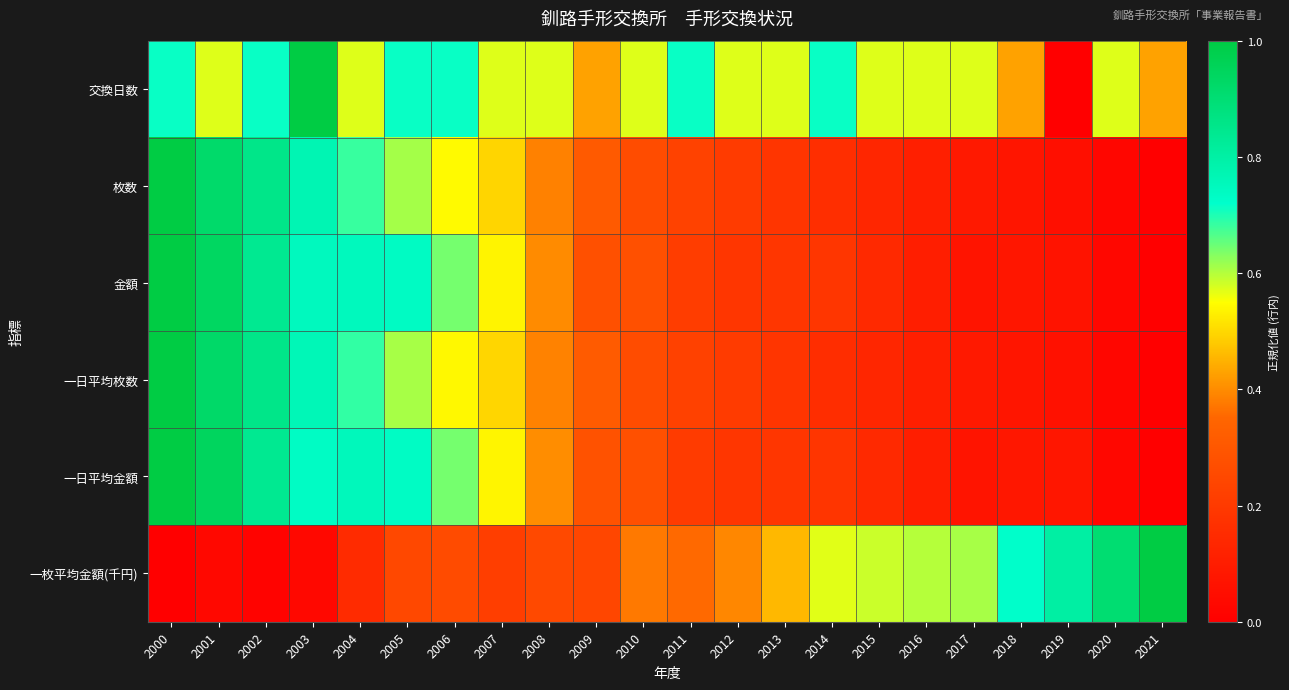

Reading left to right, what are all the values shown in this chart?

交換日数: 2000=0.7	2001=0.6	2002=0.7	2003=1.0	2004=0.6	2005=0.7	2006=0.7	2007=0.6	2008=0.6	2009=0.4	2010=0.6	2011=0.7	2012=0.6	2013=0.6	2014=0.7	2015=0.6	2016=0.6	2017=0.6	2018=0.4	2019=0.0	2020=0.6	2021=0.4
枚数: 2000=1.0	2001=0.9	2002=0.9	2003=0.8	2004=0.7	2005=0.6	2006=0.5	2007=0.5	2008=0.4	2009=0.3	2010=0.3	2011=0.2	2012=0.2	2013=0.2	2014=0.2	2015=0.1	2016=0.1	2017=0.1	2018=0.1	2019=0.1	2020=0.0	2021=0.0
金額: 2000=1.0	2001=0.9	2002=0.8	2003=0.7	2004=0.7	2005=0.7	2006=0.6	2007=0.5	2008=0.4	2009=0.3	2010=0.3	2011=0.2	2012=0.2	2013=0.2	2014=0.2	2015=0.1	2016=0.1	2017=0.1	2018=0.1	2019=0.1	2020=0.0	2021=0.0
一日平均枚数: 2000=1.0	2001=0.9	2002=0.9	2003=0.8	2004=0.7	2005=0.6	2006=0.5	2007=0.5	2008=0.4	2009=0.3	2010=0.3	2011=0.2	2012=0.2	2013=0.2	2014=0.2	2015=0.1	2016=0.1	2017=0.1	2018=0.1	2019=0.1	2020=0.0	2021=0.0
一日平均金額: 2000=1.0	2001=0.9	2002=0.8	2003=0.7	2004=0.8	2005=0.7	2006=0.6	2007=0.5	2008=0.4	2009=0.3	2010=0.3	2011=0.2	2012=0.2	2013=0.2	2014=0.2	2015=0.1	2016=0.1	2017=0.1	2018=0.1	2019=0.1	2020=0.0	2021=0.0
一枚平均金額(千円): 2000=0.0	2001=0.0	2002=0.0	2003=0.0	2004=0.1	2005=0.3	2006=0.3	2007=0.2	2008=0.3	2009=0.2	2010=0.4	2011=0.4	2012=0.4	2013=0.5	2014=0.6	2015=0.6	2016=0.6	2017=0.6	2018=0.7	2019=0.8	2020=0.9	2021=1.0